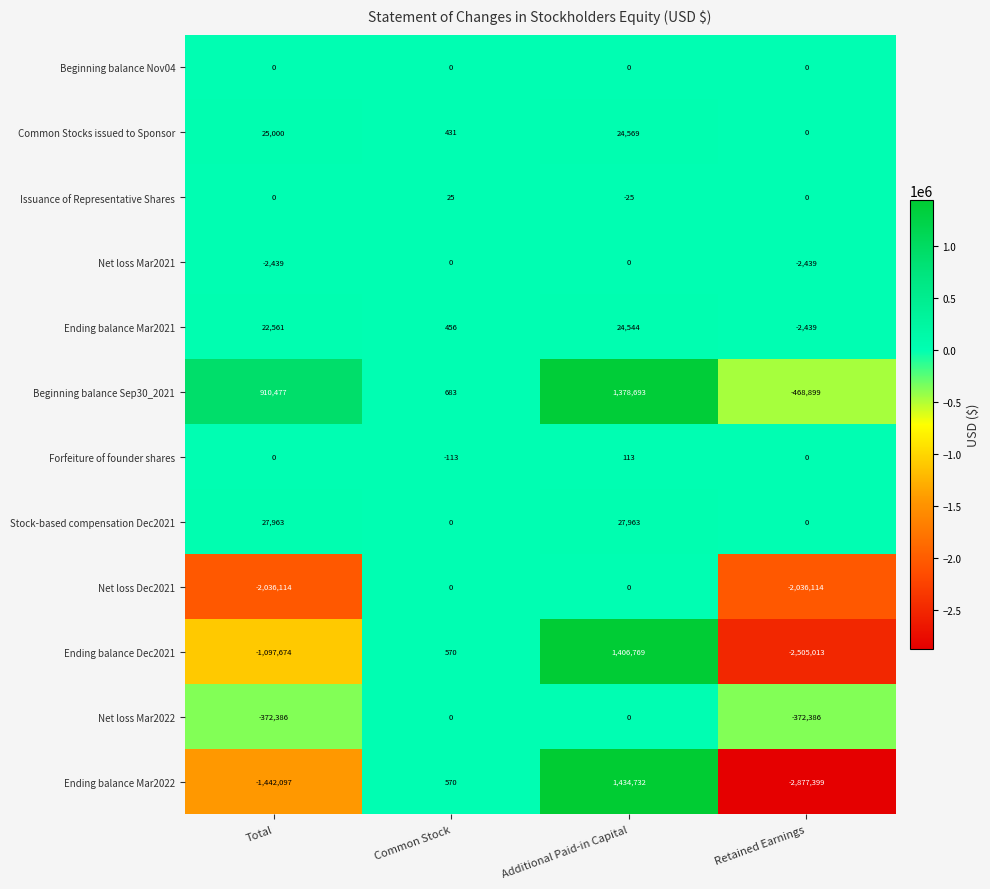

What is the difference between the maximum and minimum values in the Forfeiture of founder shares series?

226